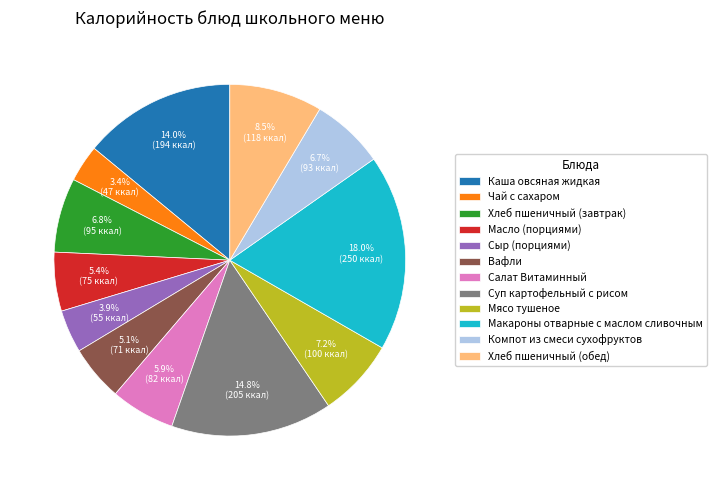

To the nearest percent, what is the combined percentage of Макароны отварные с маслом сливочным and Салат Витаминный?

24%